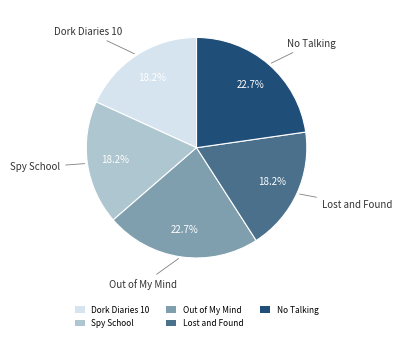

Is the sum of Lost and Found and Out of My Mind greater than half?

No